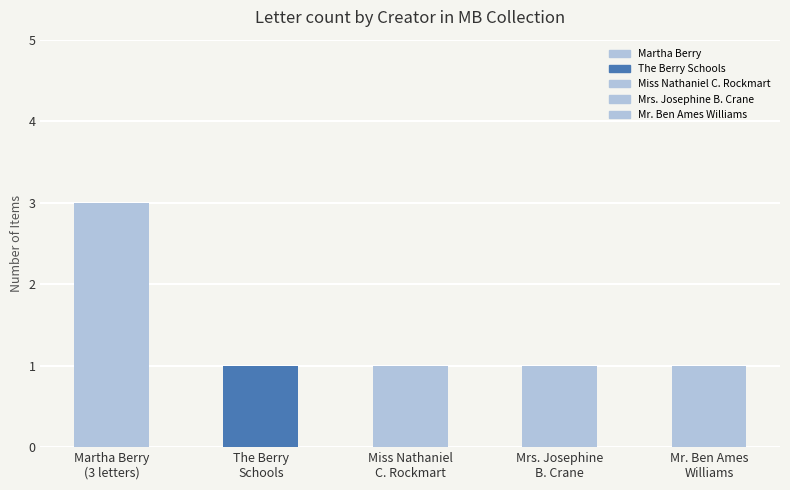

How many data points are above 1?

1